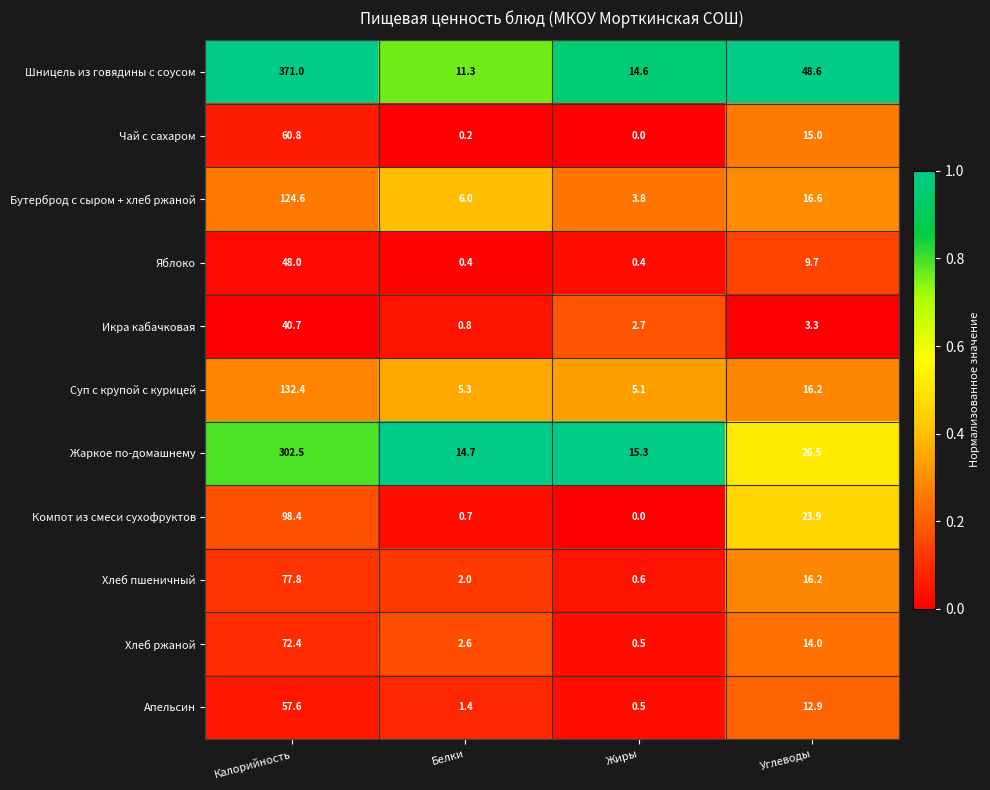

Count the number of data series in this chart.

11